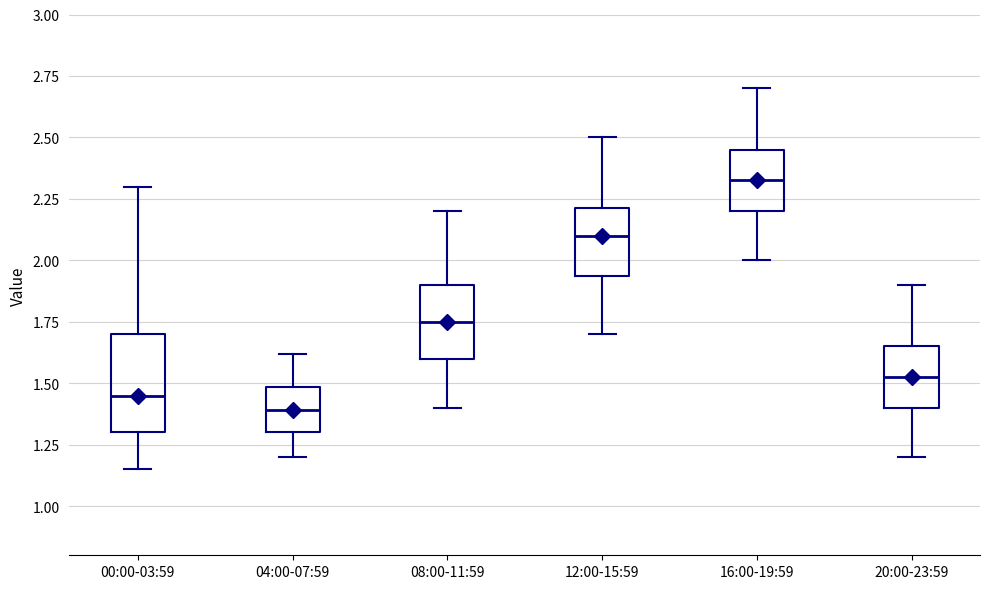

Reading left to right, transcribe this box plot: for each box, give where its median line is, the range the box spans, and where its two whiskers end, as read against the y-axis. The values are not printed on the chart, so give them approximately, as read against the axis.

00:00-03:59: median 1.45, box 1.30 to 1.70, whiskers 1.15 to 2.30
04:00-07:59: median 1.40, box 1.30 to 1.50, whiskers 1.20 to 1.60
08:00-11:59: median 1.75, box 1.60 to 1.90, whiskers 1.40 to 2.20
12:00-15:59: median 2.10, box 1.95 to 2.20, whiskers 1.70 to 2.50
16:00-19:59: median 2.35, box 2.20 to 2.45, whiskers 2.00 to 2.70
20:00-23:59: median 1.55, box 1.40 to 1.65, whiskers 1.20 to 1.90